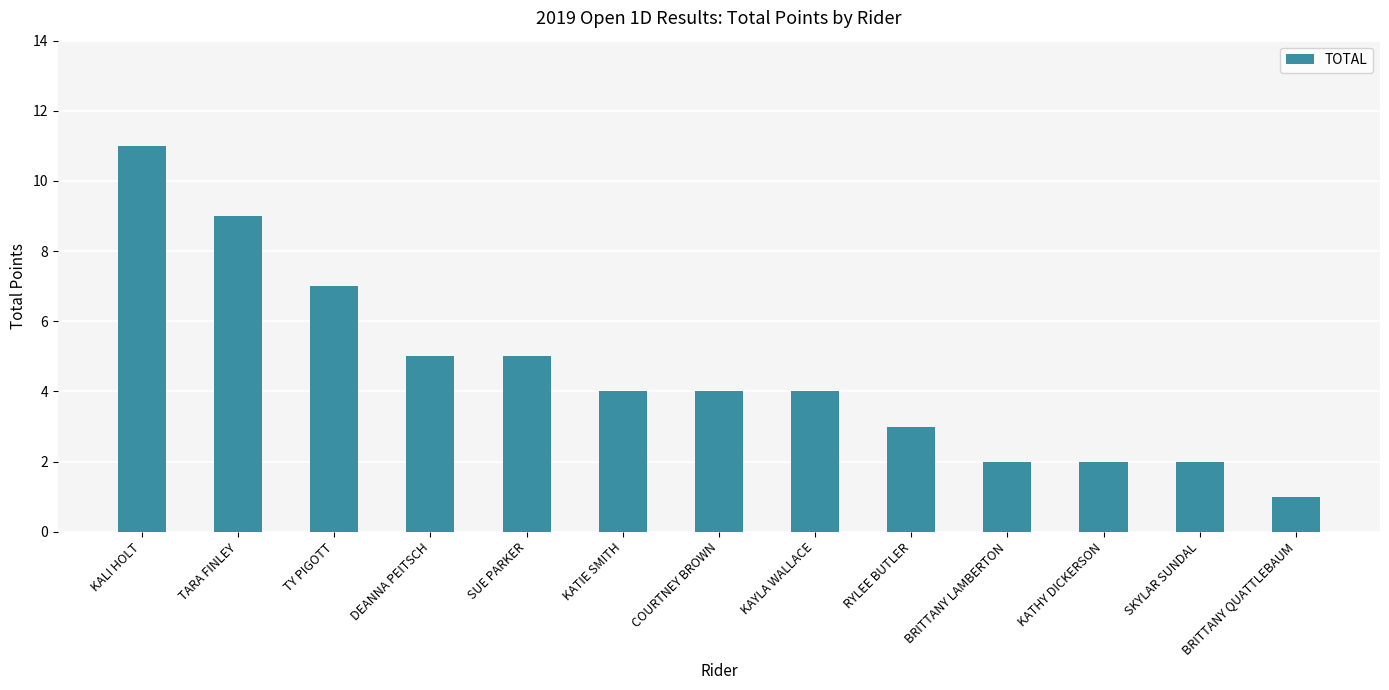

How many bars are there in total?

13